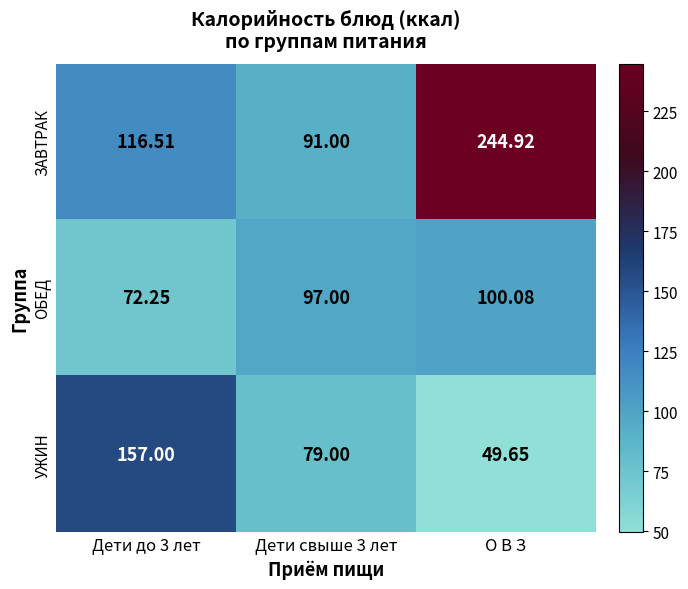

At which category does the chart reach its minimum across all series?

О В З